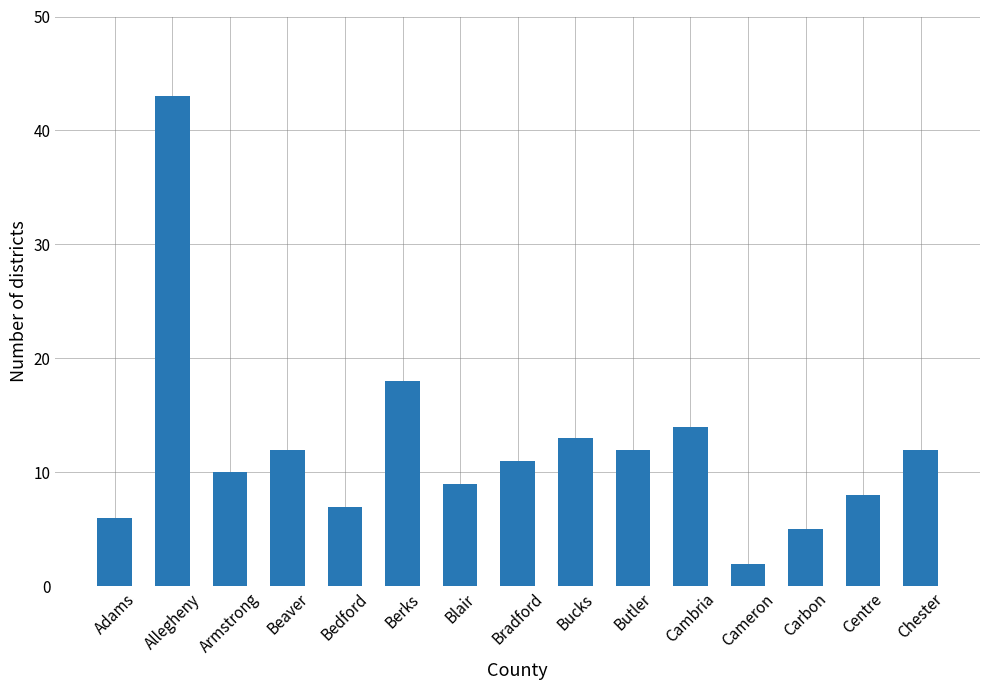

What is the change in value from Adams to Beaver?

+6